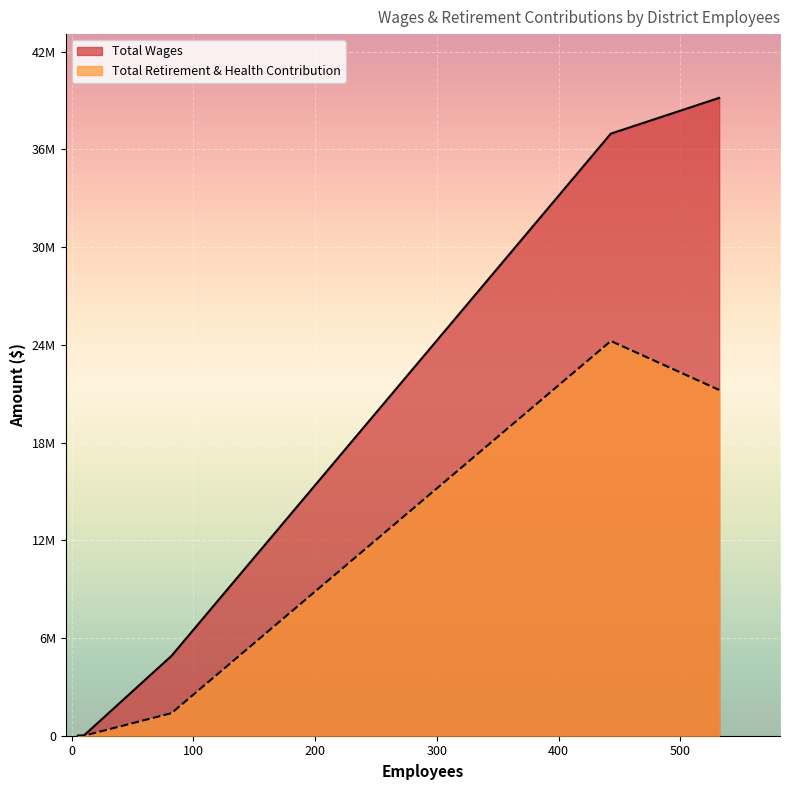

True or false: Total Wages and Total Retirement & Health Contribution intersect in this chart.

False